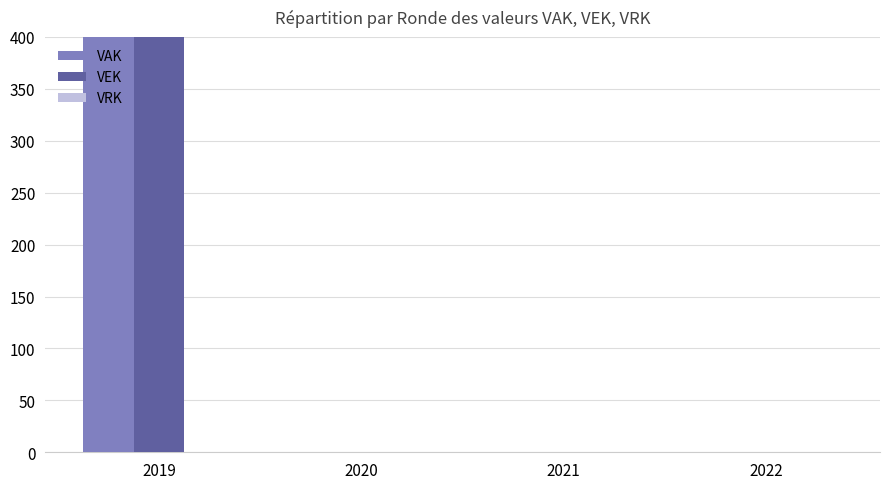

Reading left to right, list all the values displayed in this chart.

VAK: 492	0	0	0
VEK: 492	0	0	0
VRK: 0	0	0	0